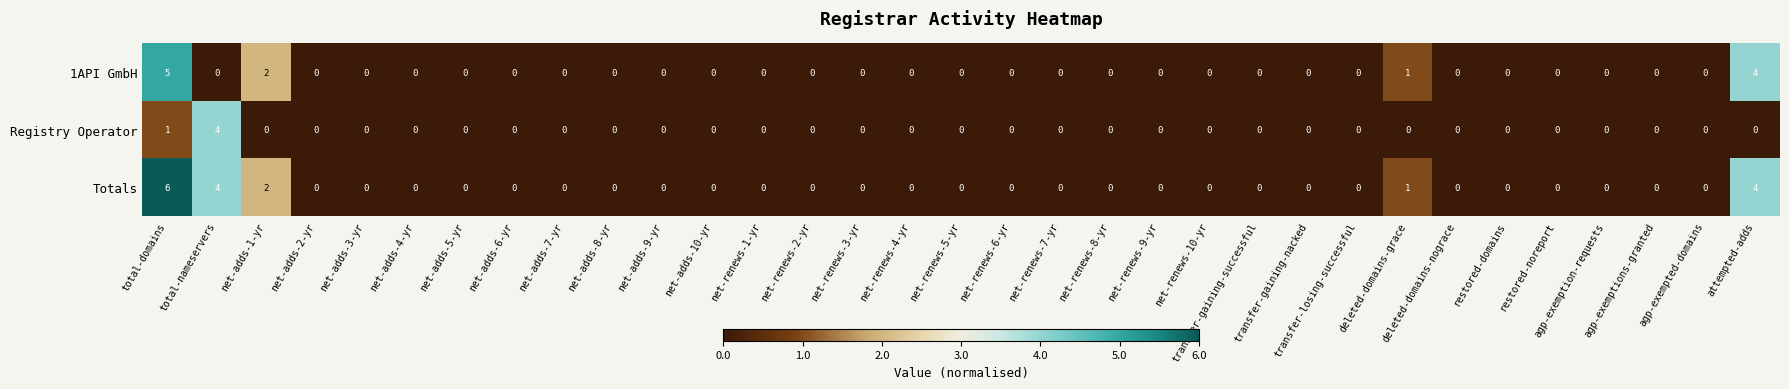

Is it true that Registry Operator equals 0 at restored-domains?

True